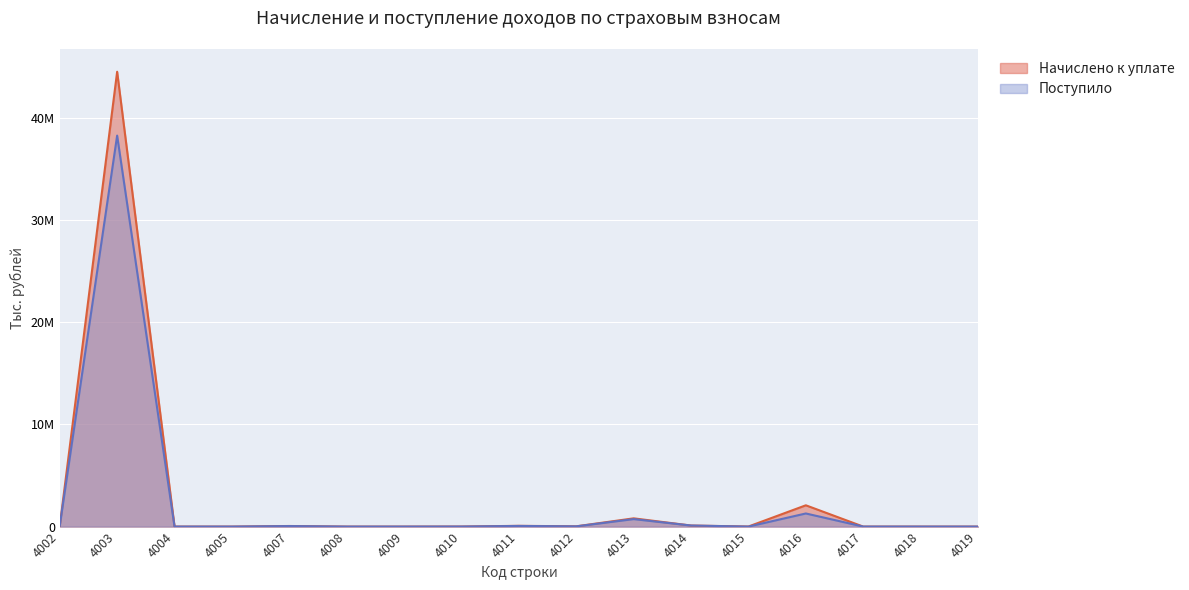

How many data points does each series have?

17